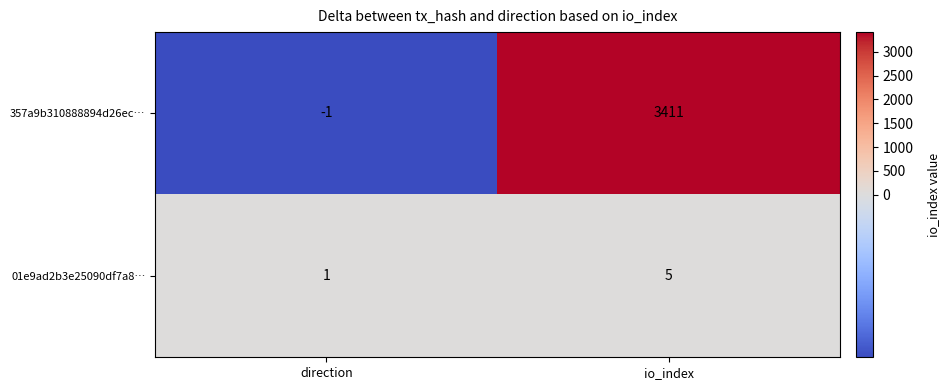

List the series in order of their peak value, lowest first.

01e9ad2b3e25090df7a8…, 357a9b310888894d26ec…